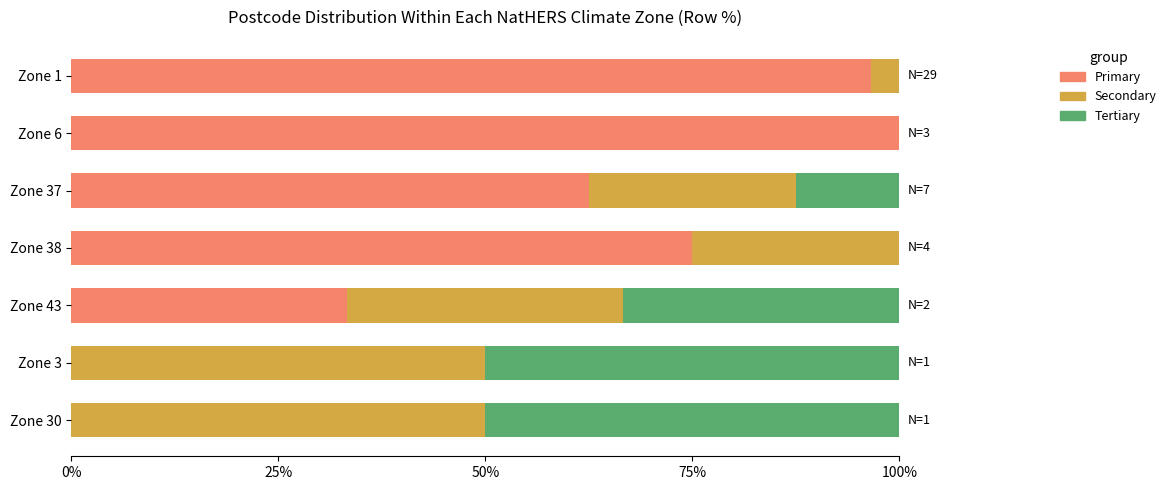

What is the maximum value for Primary?

100.0